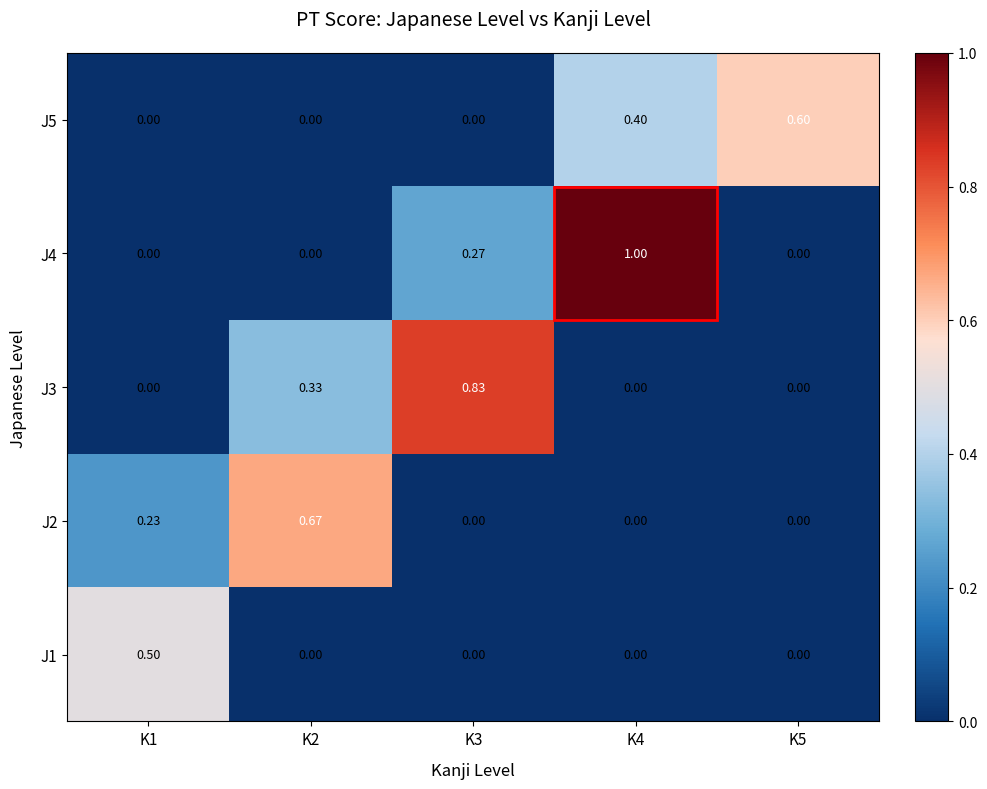

List the series in order of their peak value, lowest first.

J1, J5, J2, J3, J4